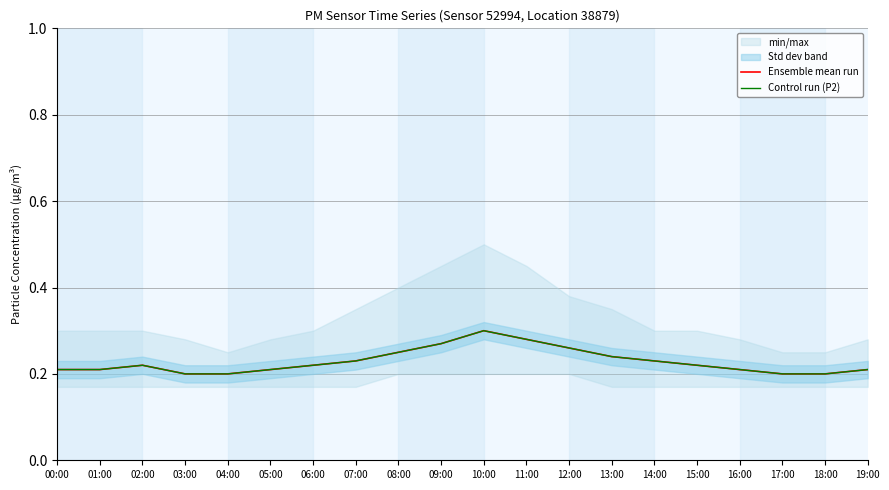

True or false: Control run (P2) has more than 0 interior local peaks.

True